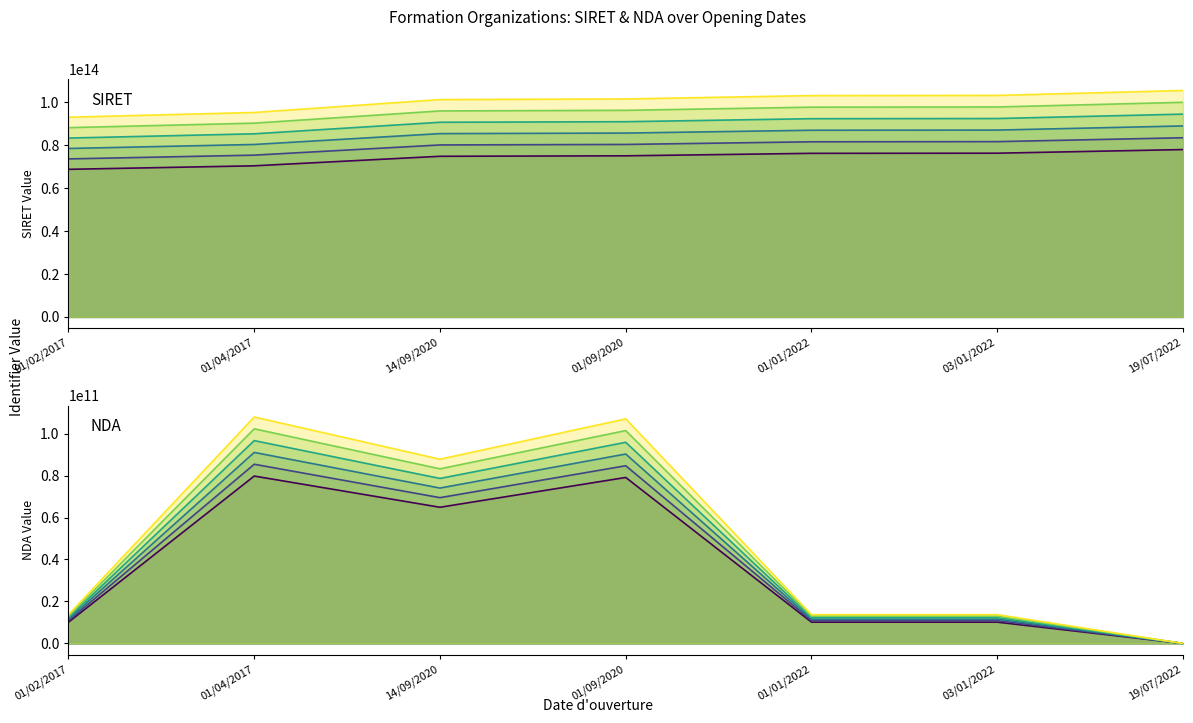

What position from the left is 01/04/2017?

2